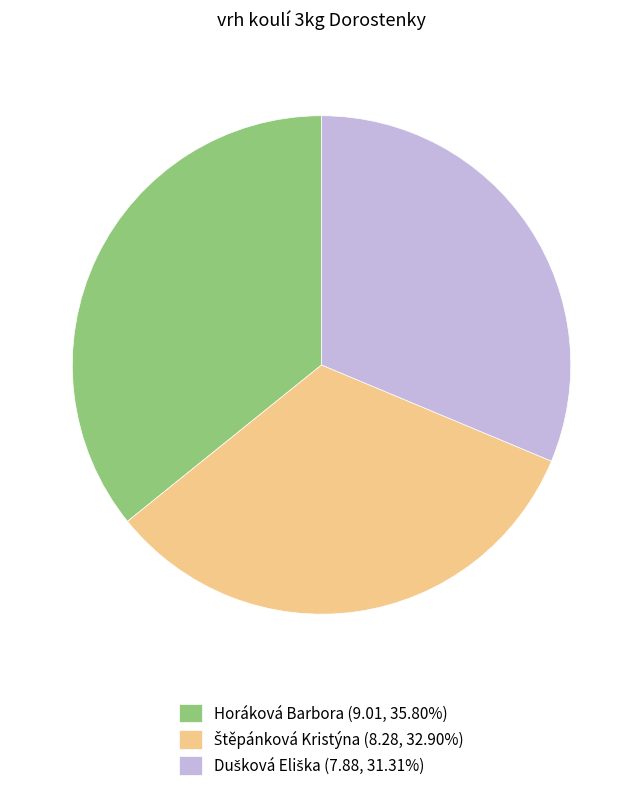

Does any single category account for the majority?

No